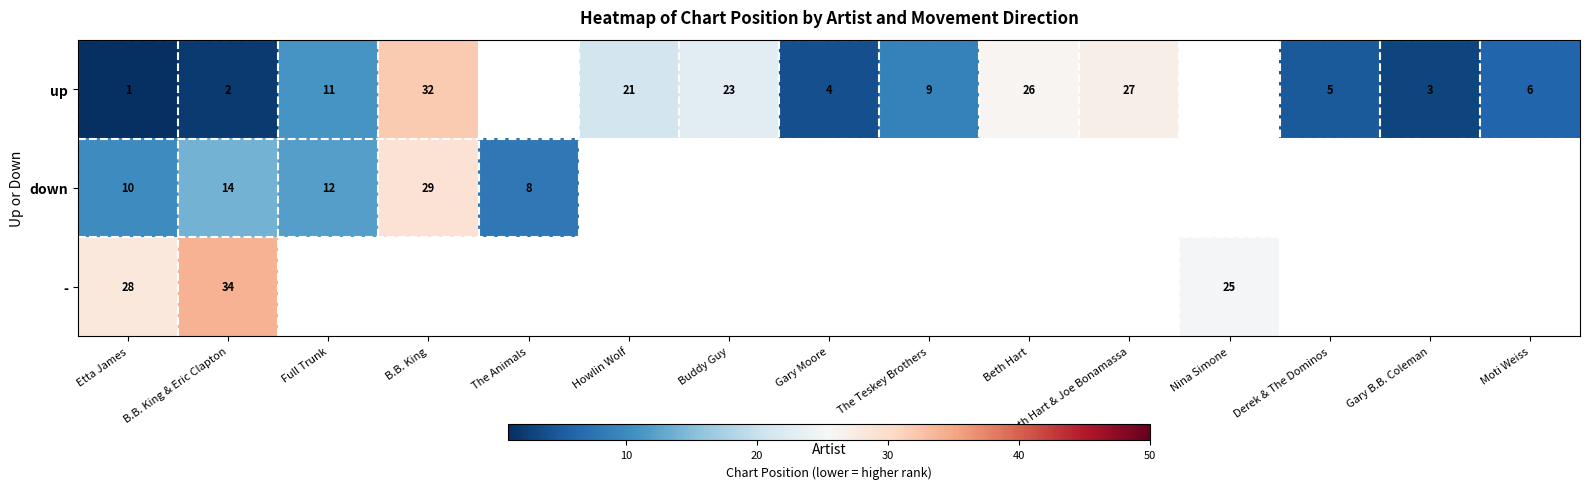

Count the number of data series in this chart.

3